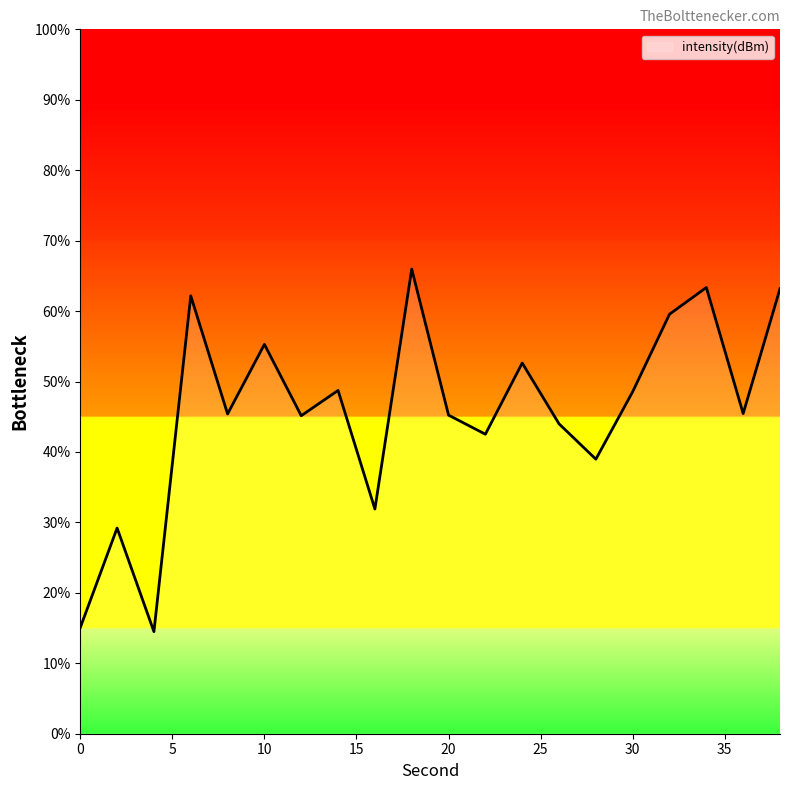

What is the greatest value displayed?

66.0